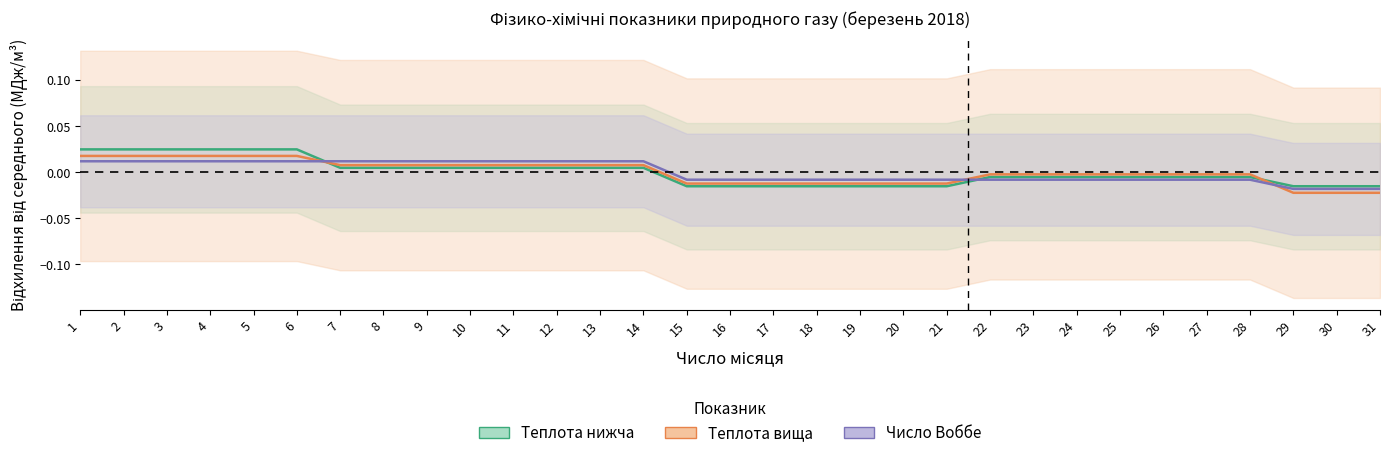

Rank the series at 10 from lowest to highest value.

Теплота нижча (МДж/м3), Теплота вища (МДж/м3), Число Воббе (МДж/м3)